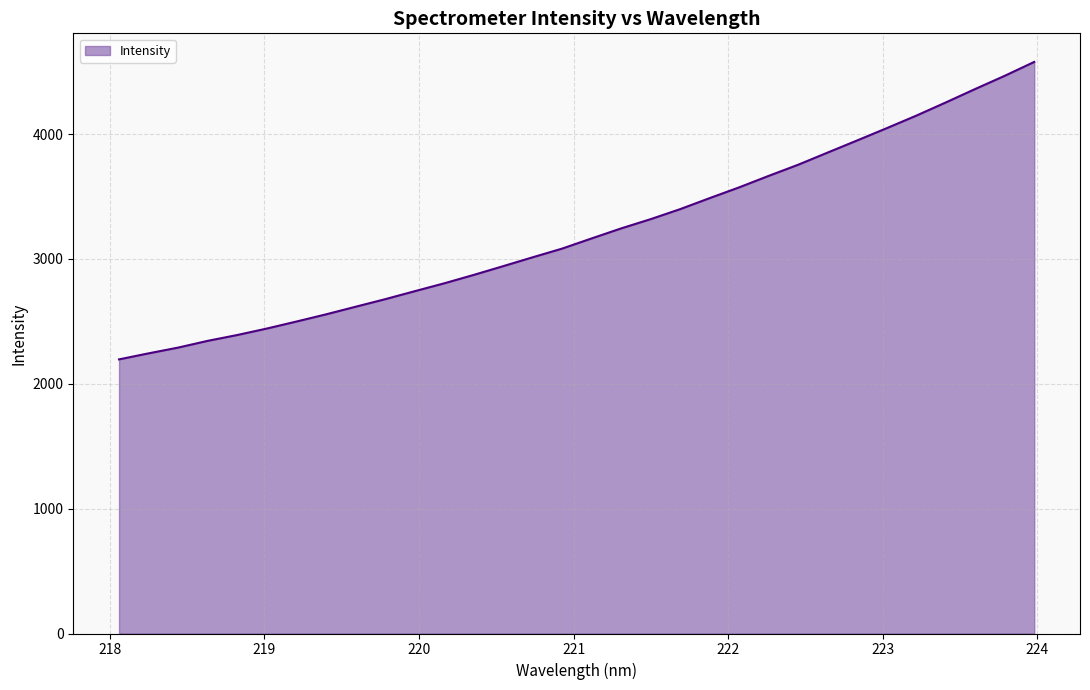

What is the greatest value displayed?

4577.3